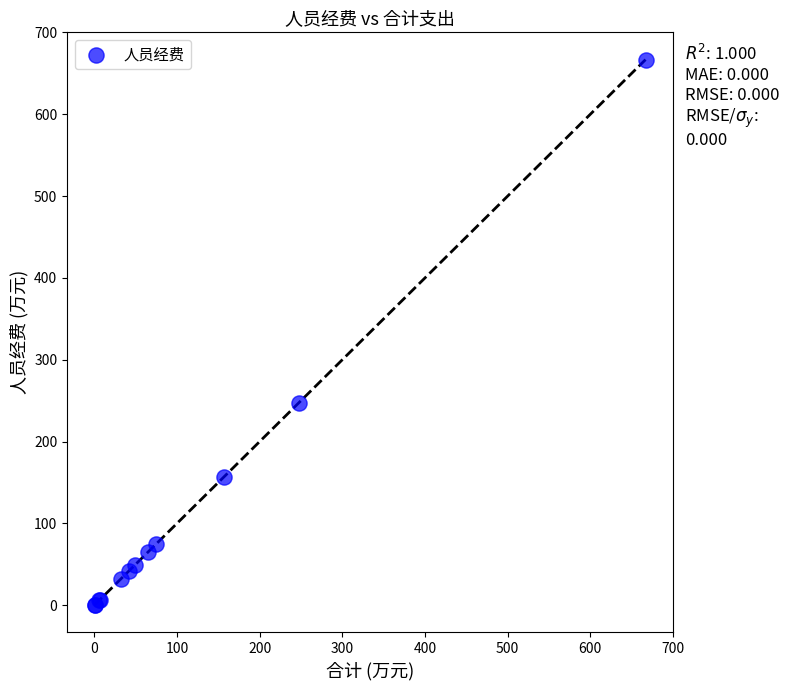

What Y value in the scatter plot is closest to 333?

247.3